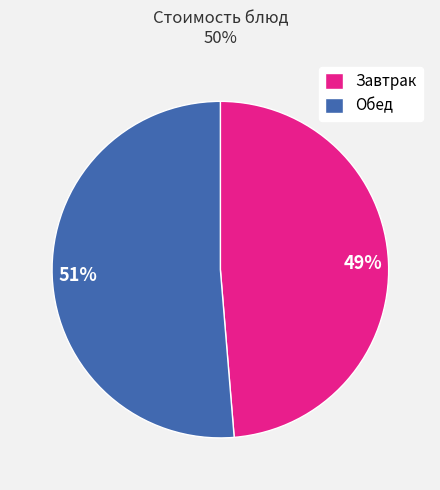

Count the number of slices in the pie.

2